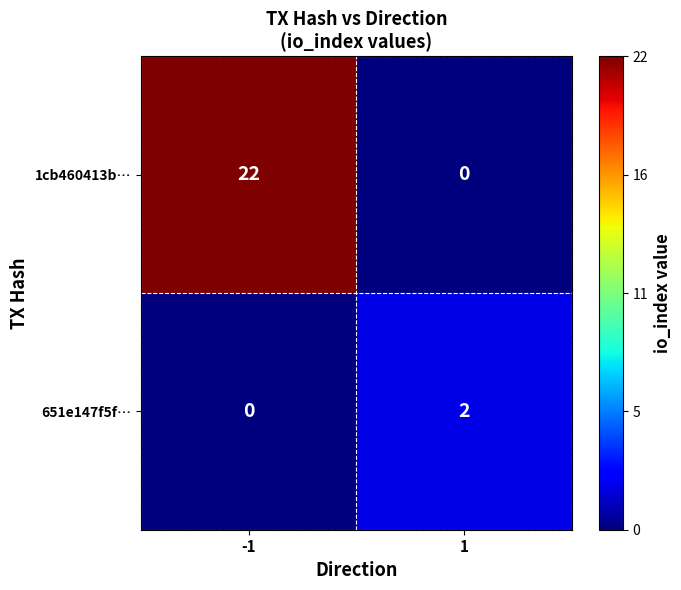

Between -1 and 1, which series saw the biggest shift?

1cb460413b…